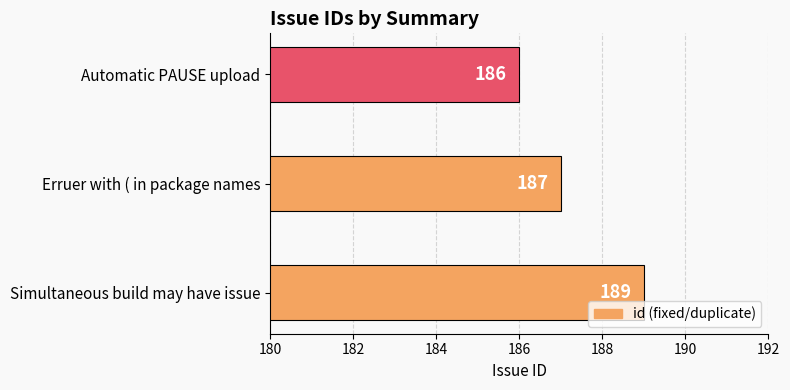

Read the value at Automatic PAUSE upload.

186